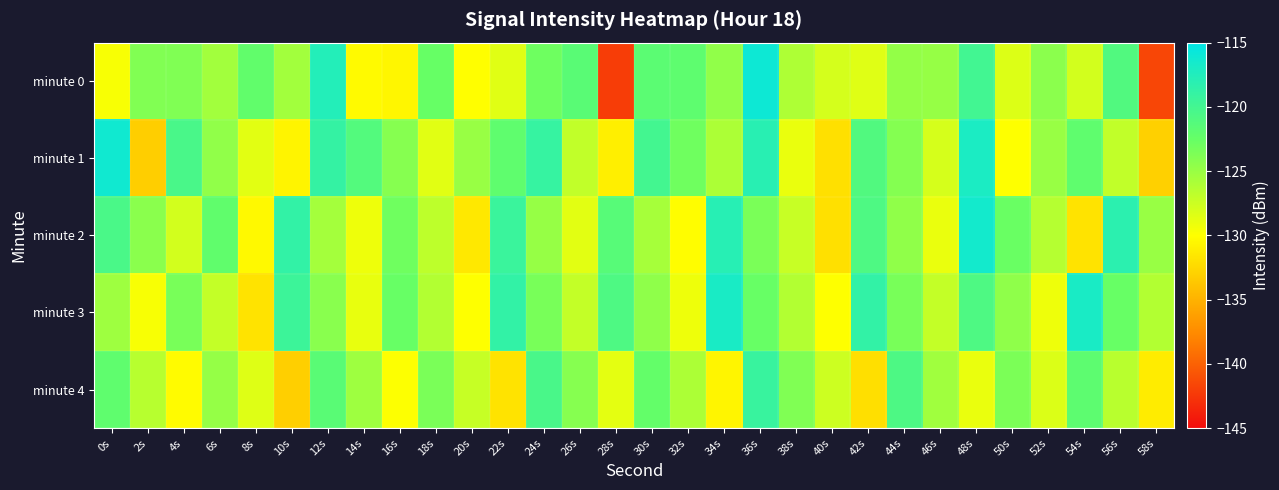

How many data points does each series have?

30